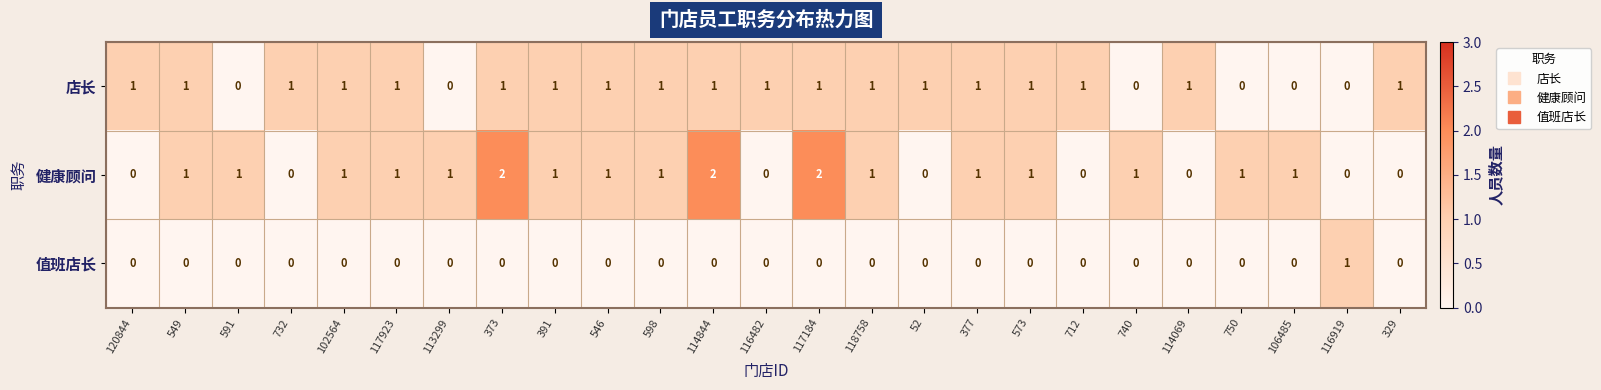

At how many categories does at least one series exceed 0?

25